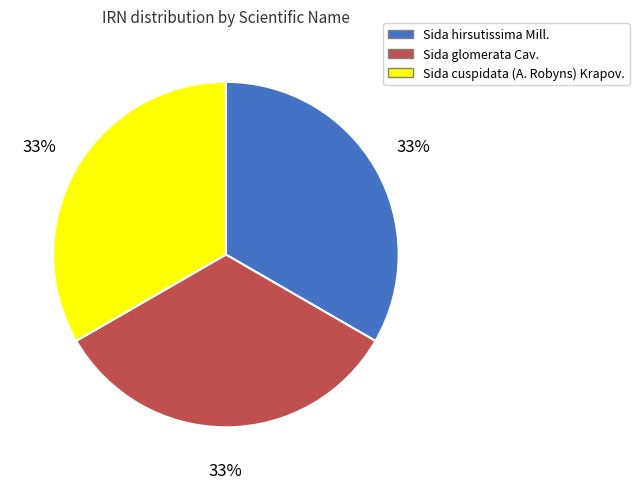

Combined, do Sida cuspidata (A. Robyns) Krapov. and Sida hirsutissima Mill. account for over 50%?

Yes